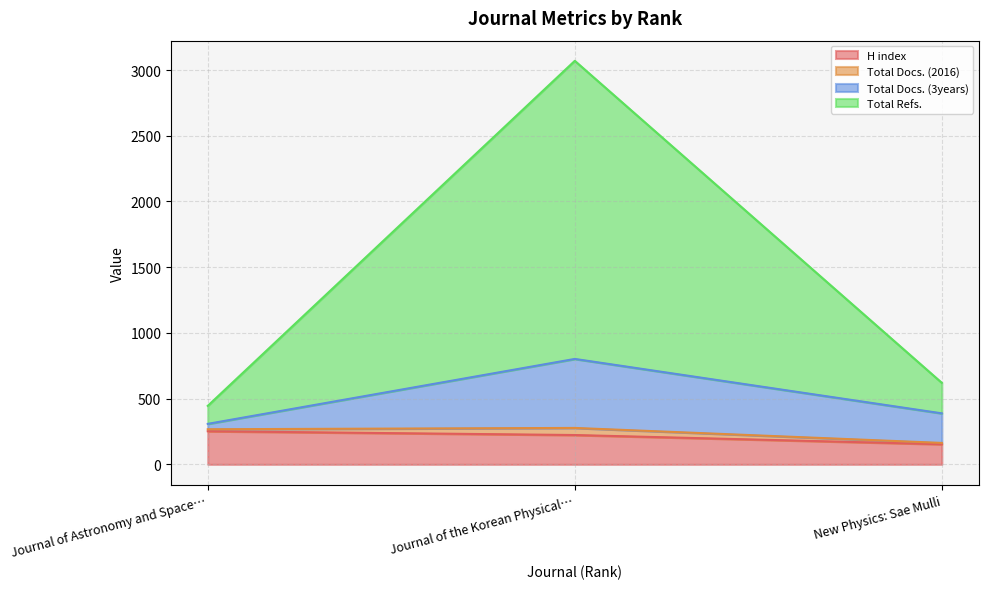

What is the difference between the highest and lowest values at New Physics: Sae Mulli?

467